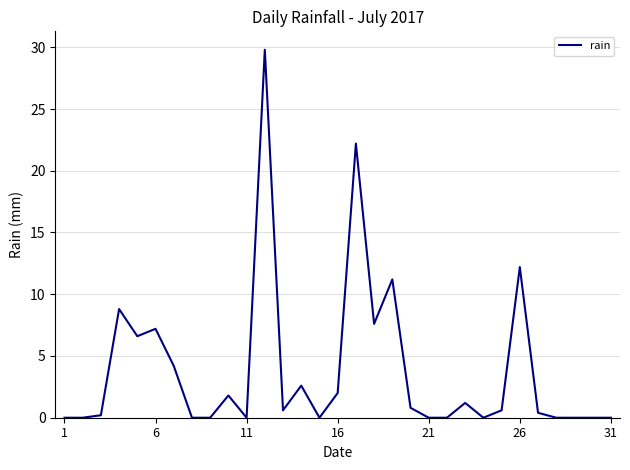

Is this an area chart (filled region under the line)?

No